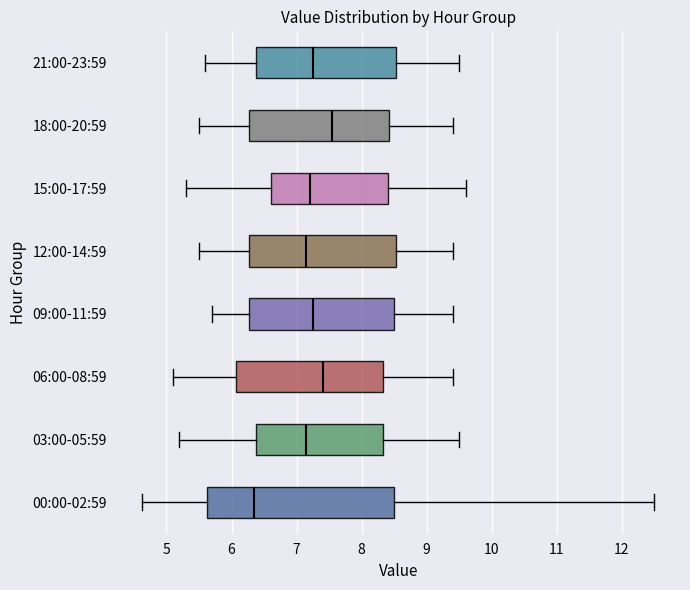

Reading bottom to top, transcribe this box plot: for each box, give where its median line is, the range the box spans, and where its two whiskers end, as read against the x-axis. The values are not printed on the chart, so give them approximately, as read against the axis.

00:00-02:59: median 6.4, box 5.6 to 8.5, whiskers 4.6 to 12.5
03:00-05:59: median 7.2, box 6.4 to 8.3, whiskers 5.2 to 9.5
06:00-08:59: median 7.4, box 6.1 to 8.3, whiskers 5.1 to 9.4
09:00-11:59: median 7.3, box 6.3 to 8.5, whiskers 5.7 to 9.4
12:00-14:59: median 7.2, box 6.3 to 8.5, whiskers 5.5 to 9.4
15:00-17:59: median 7.2, box 6.6 to 8.4, whiskers 5.3 to 9.6
18:00-20:59: median 7.6, box 6.3 to 8.4, whiskers 5.5 to 9.4
21:00-23:59: median 7.3, box 6.4 to 8.5, whiskers 5.6 to 9.5